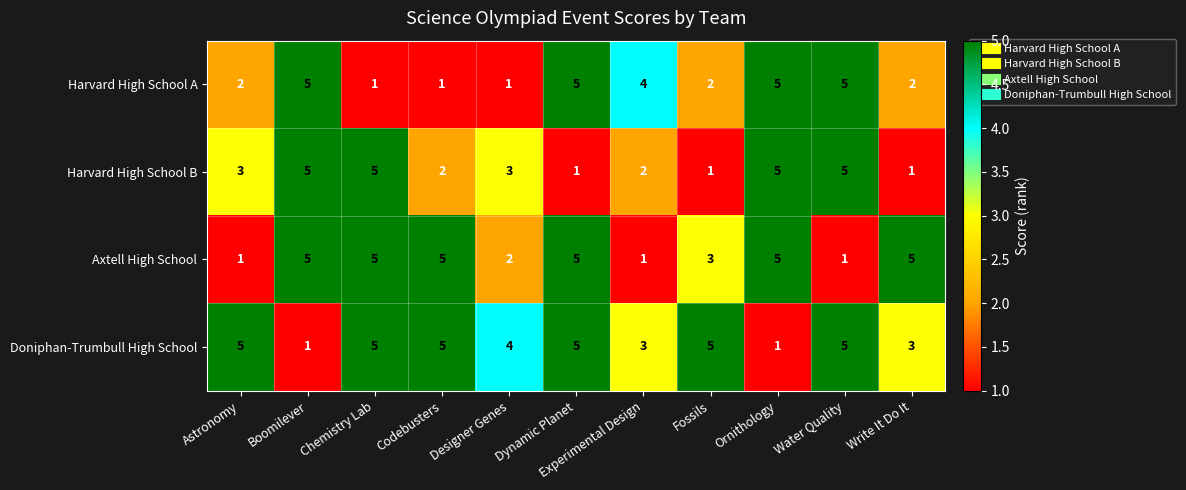

How many series are shown in this chart?

4